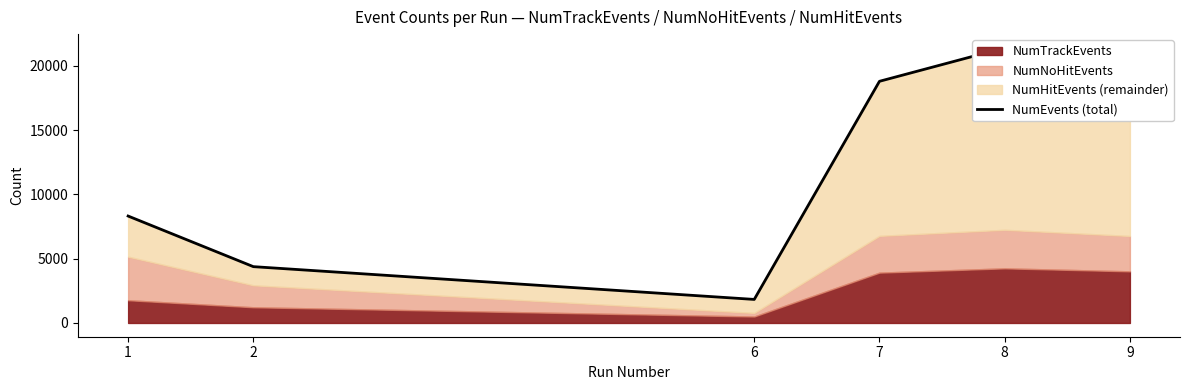

What is the difference between the second highest and second lowest values?

14412